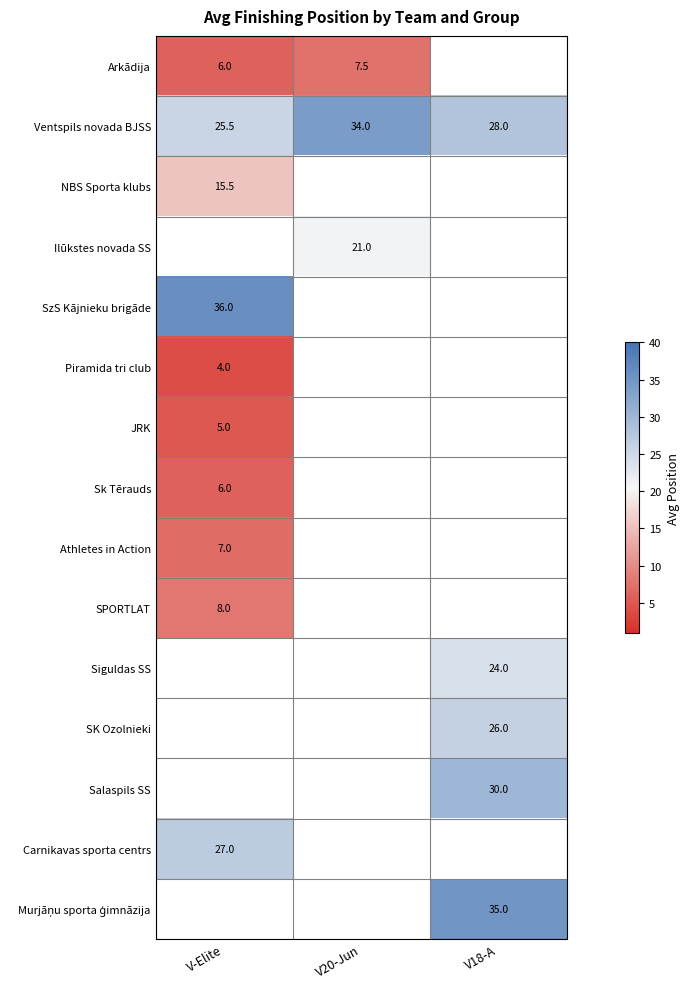

Which category has the lowest value across all series?

V-Elite